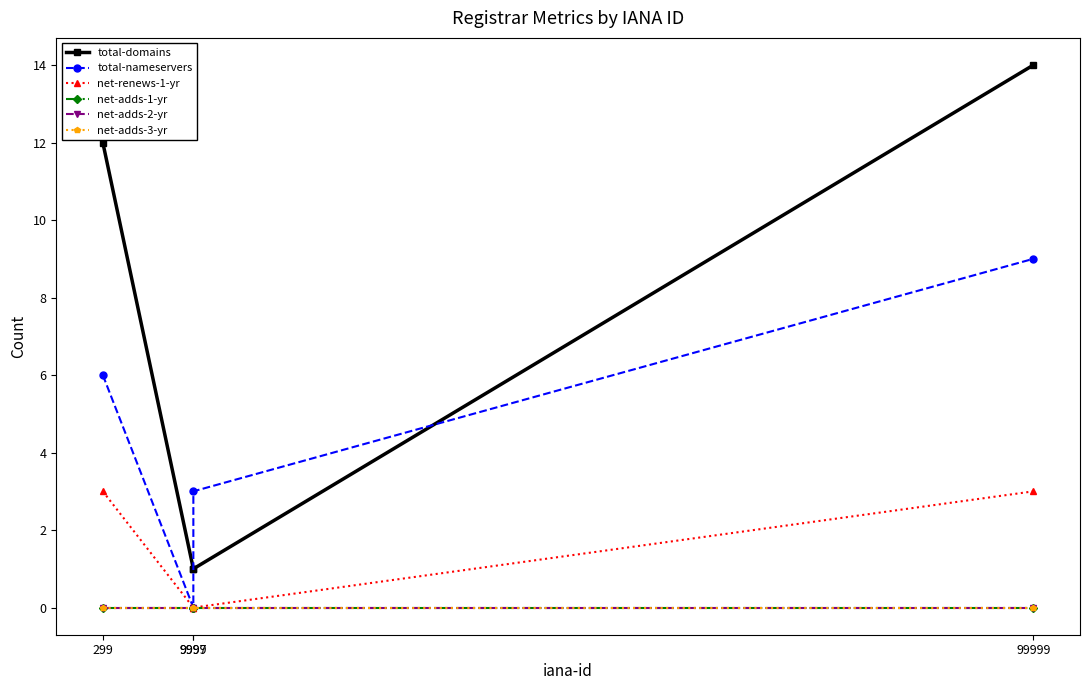

Is this an area chart (filled region under the line)?

No